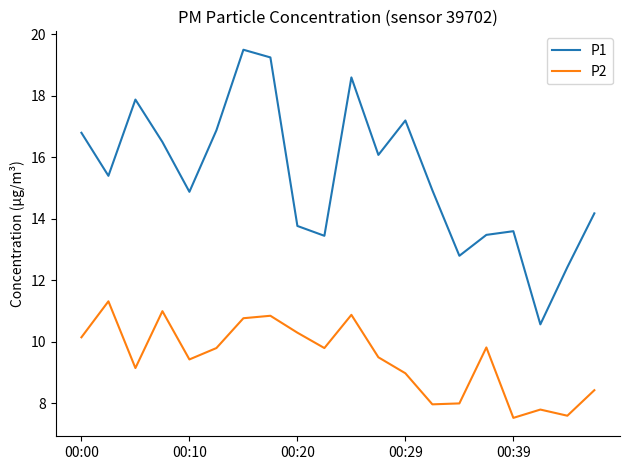

True or false: P2 and P1 intersect in this chart.

False